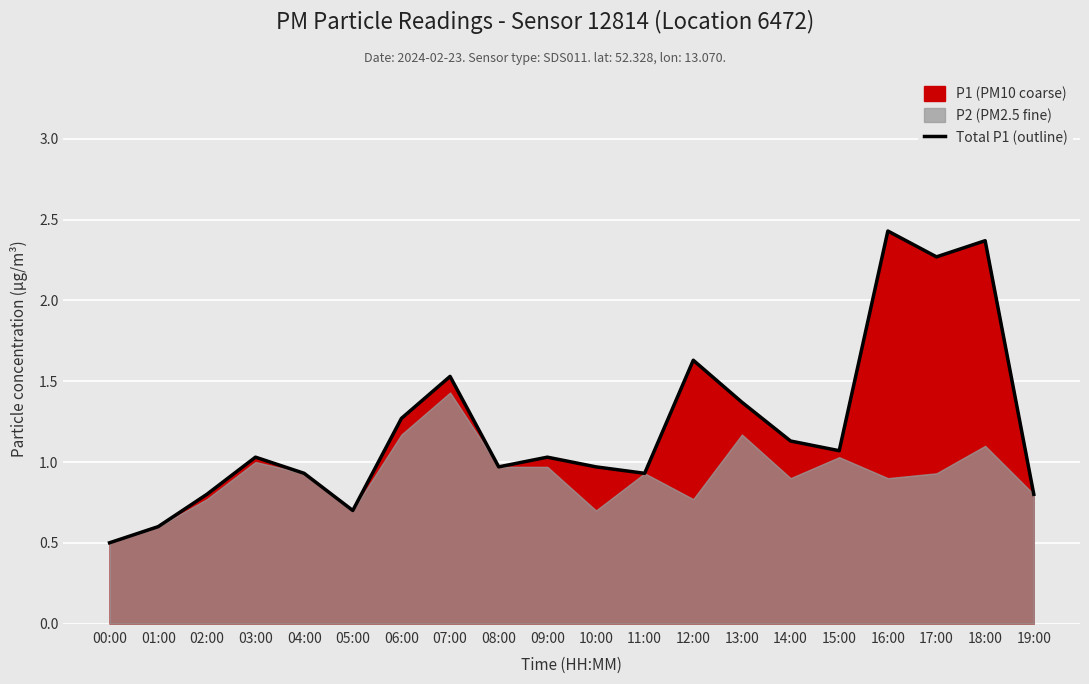

Where is the first local maximum?

03:00